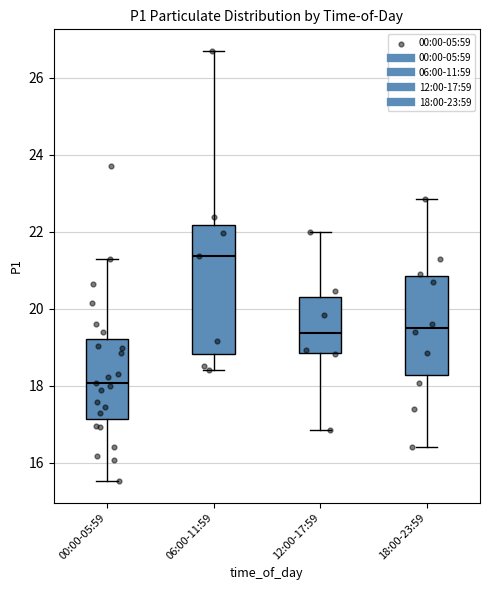

Which box is the tallest, from its lower edge to its upper edge?

06:00-11:59